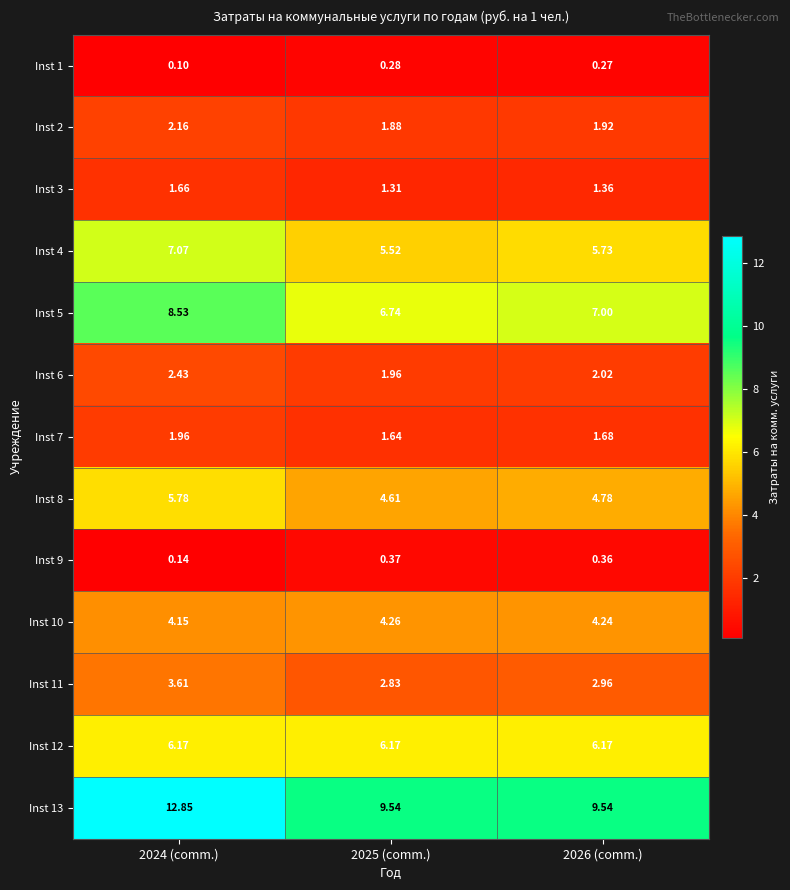

Is the value of Inst 12 at 2026 (comm.) greater than the value of Inst 11 at 2025 (comm.)?

Yes